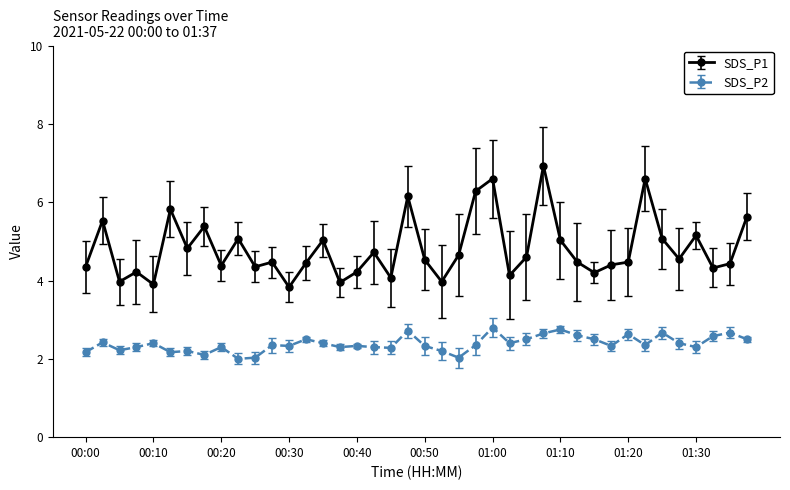

True or false: SDS_P2 and SDS_P1 intersect in this chart.

False